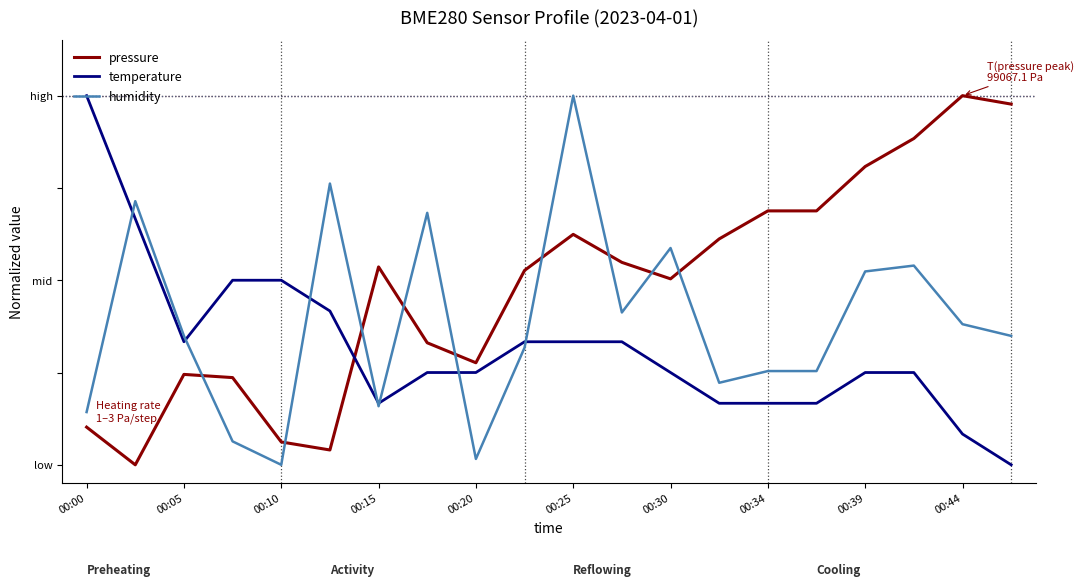

How many intersections are there between pressure and humidity?

9